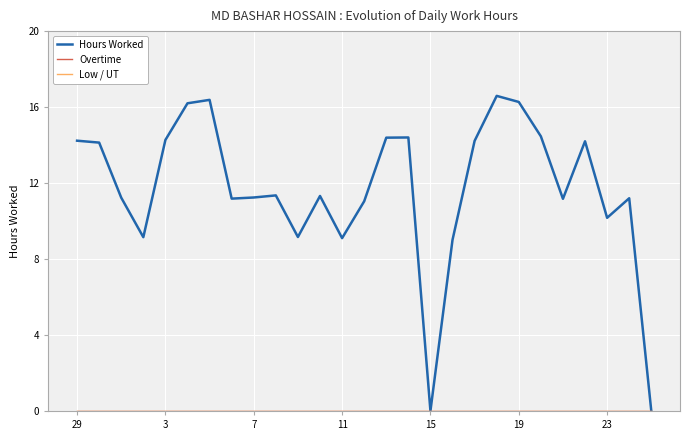

True or false: Hours Worked and Low / UT cross at least once.

False